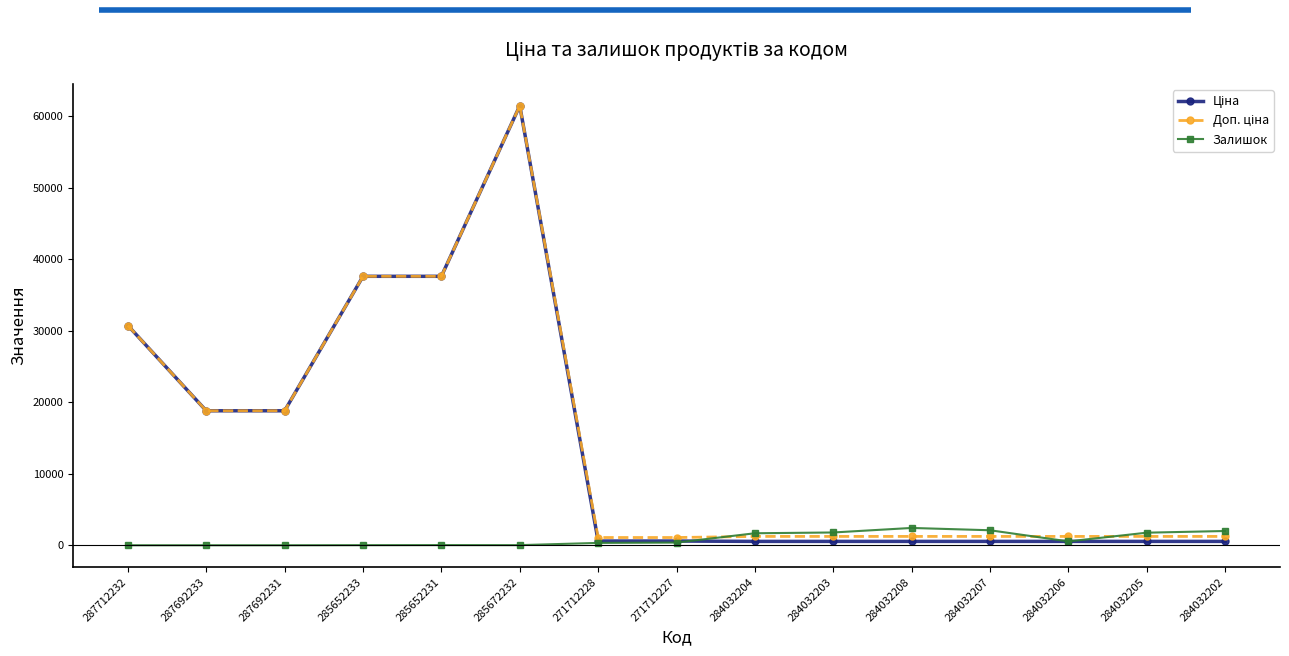

True or false: Залишок has a value of 374.0 at 271712227.

True